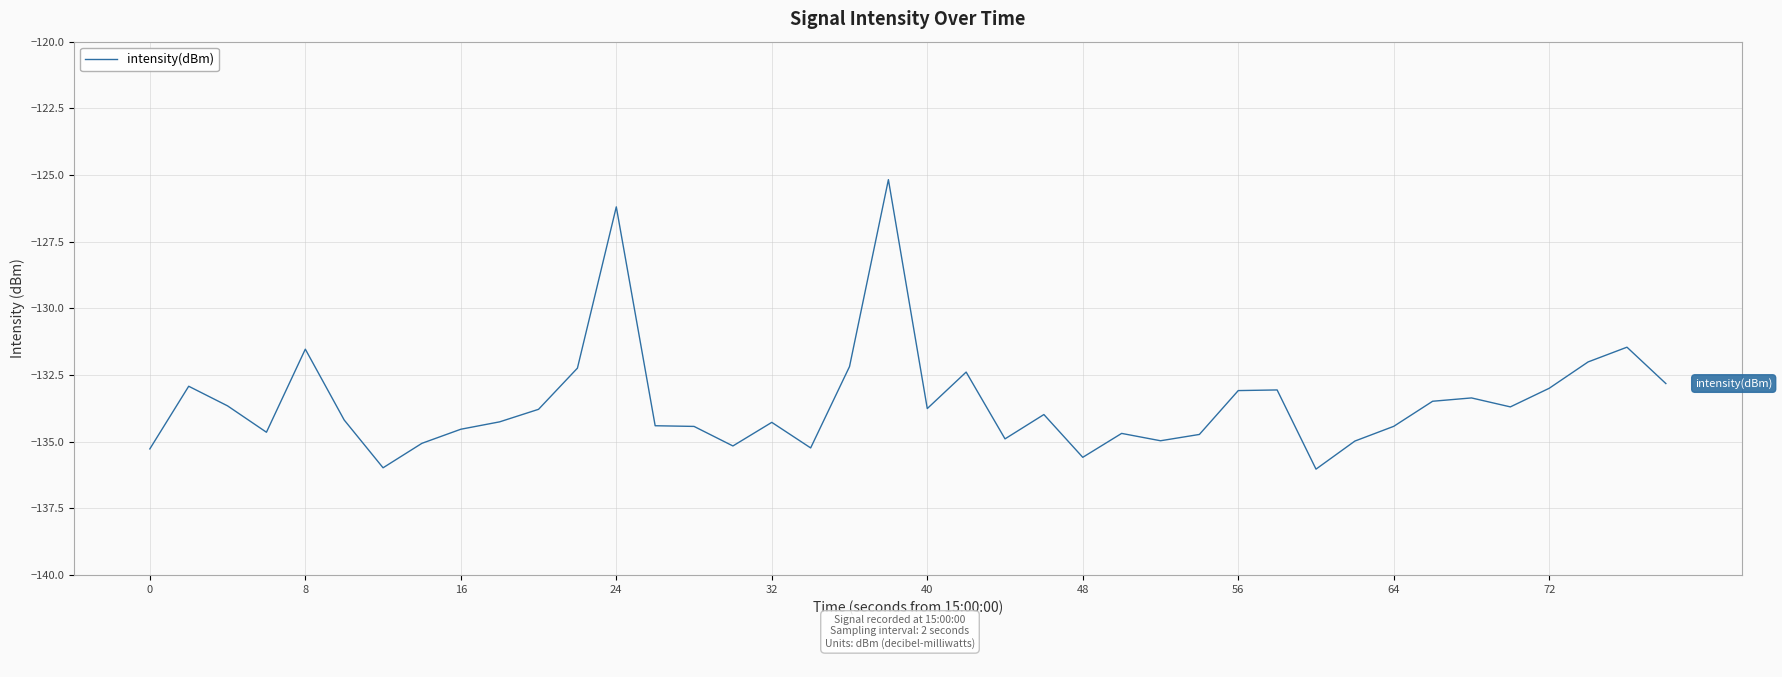

Count the number of data series in this chart.

1